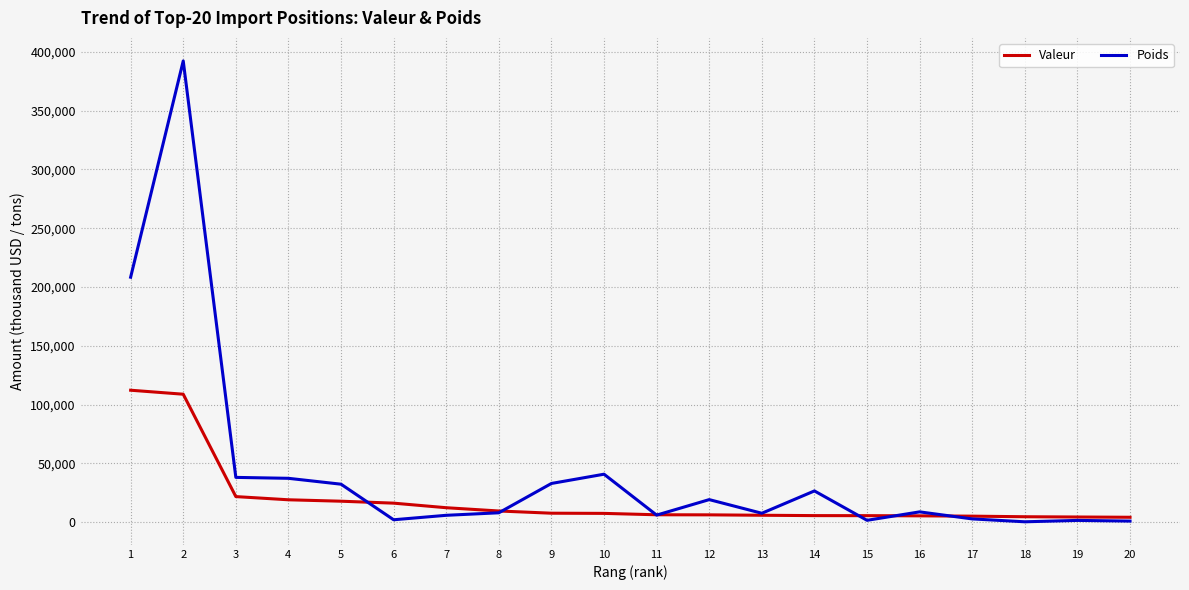

What is the total value across all series at 16?

14264.8